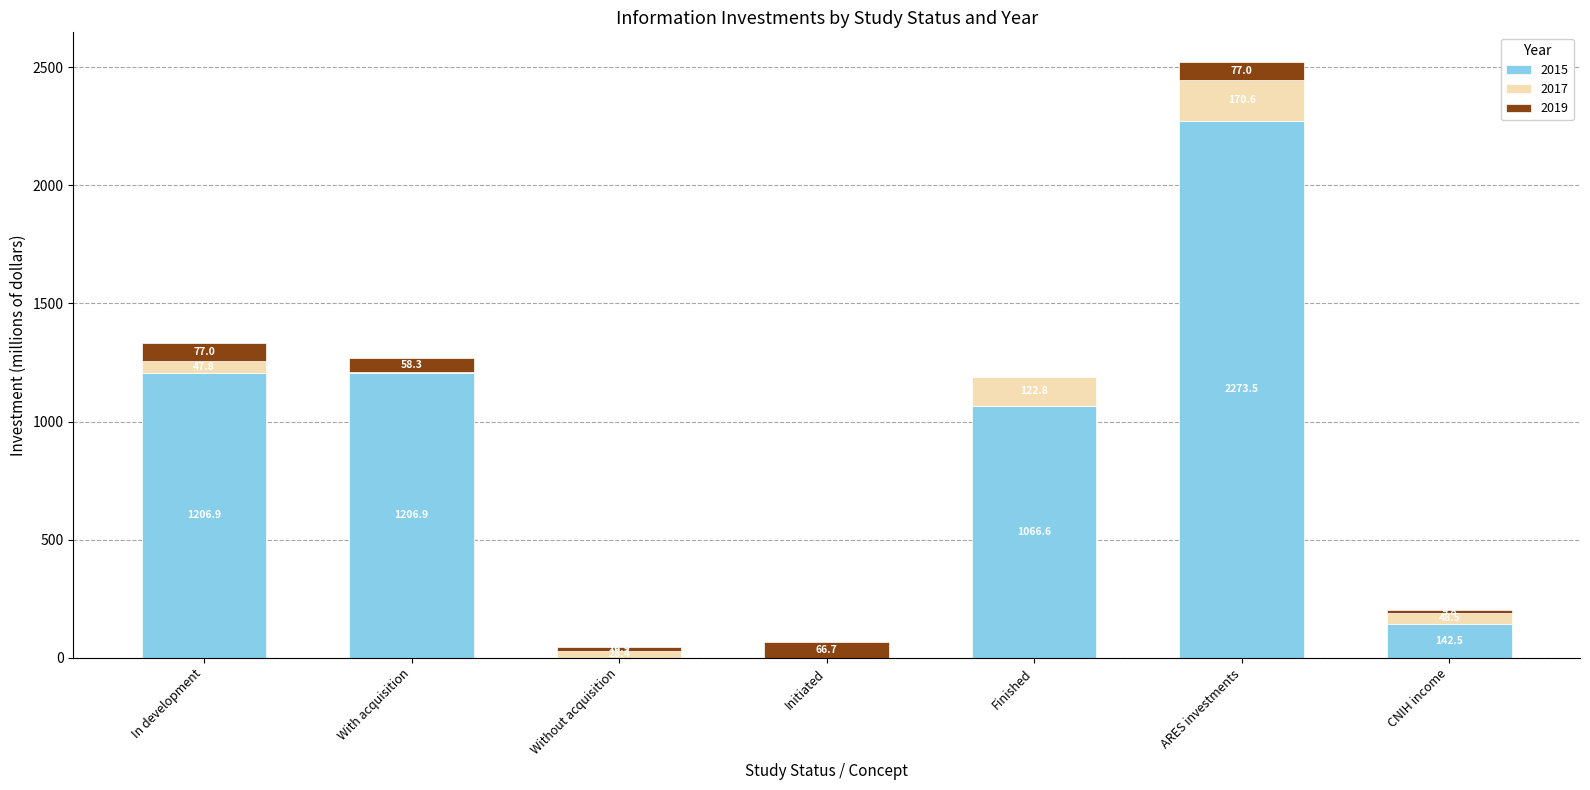

At which label does 2015 first exceed 1066?

In development